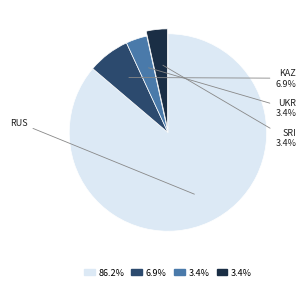

Is there any slice that represents more than half of the pie?

Yes